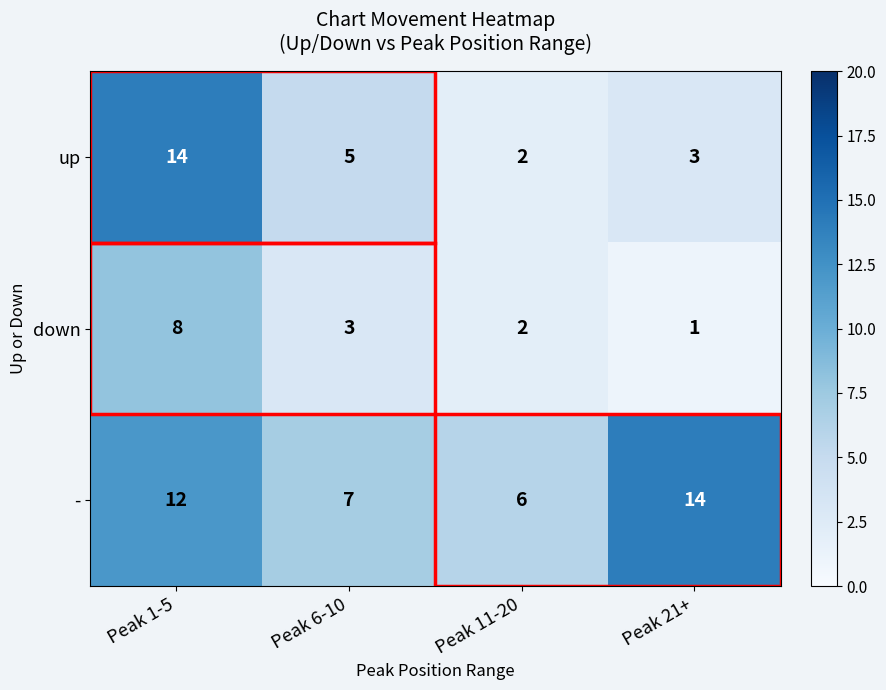

Rank the series by their average value, from lowest to highest.

down, up, -